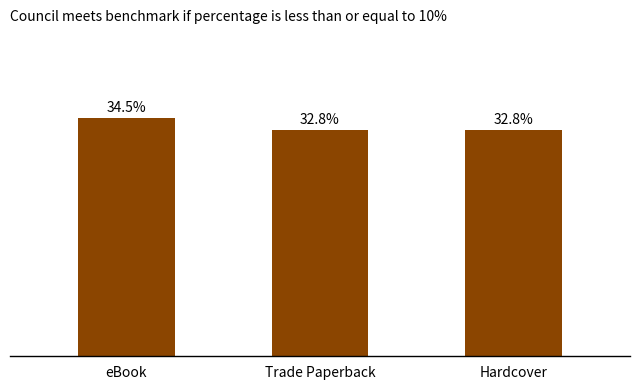

Does the chart contain any negative values?

No